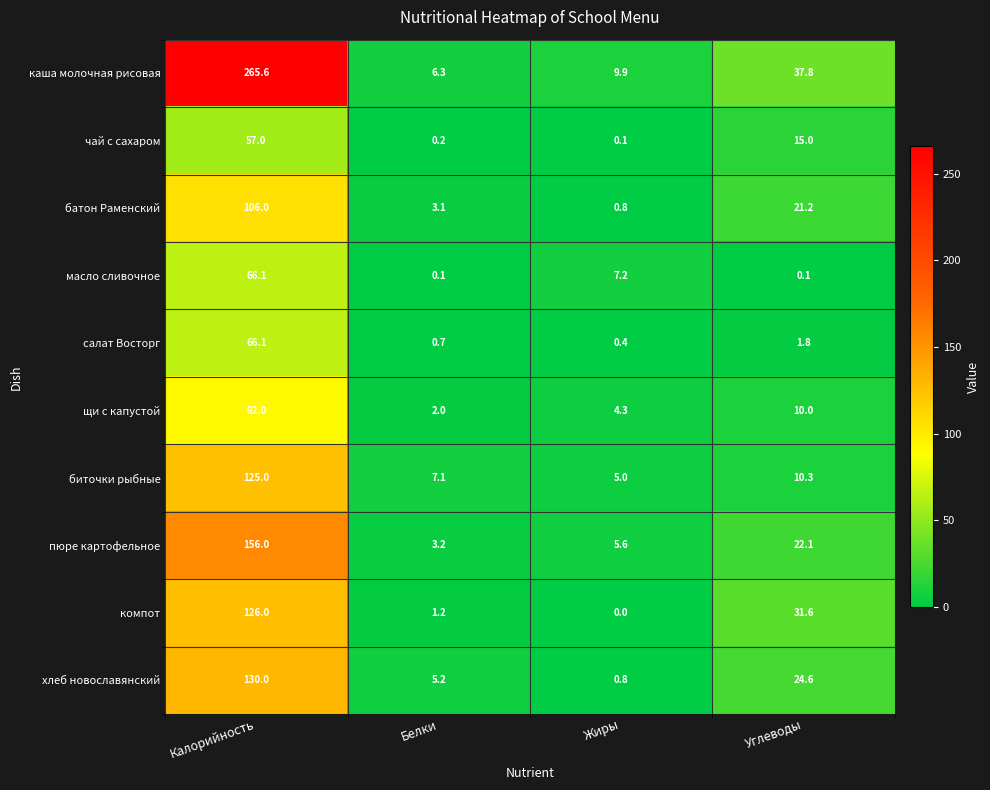

What is the average value of the щи с капустой series?

27.1